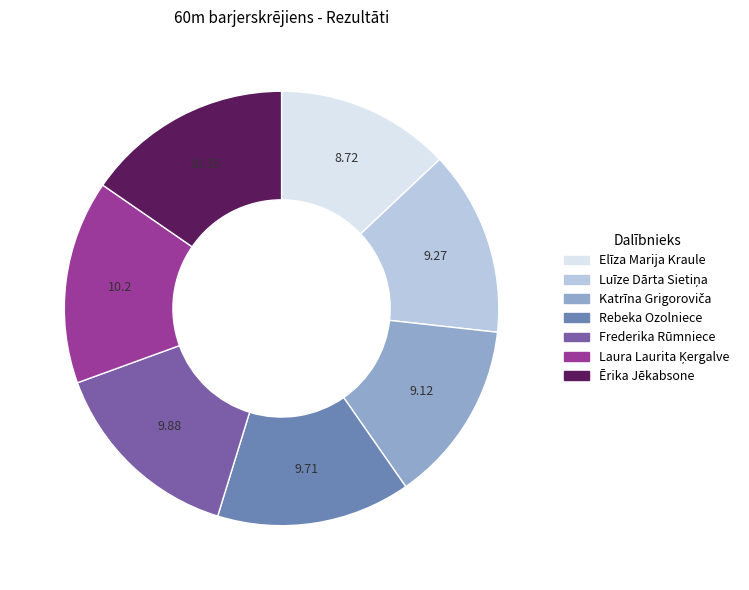

Approximately how many times larger is the value at Rebeka Ozolniece compared to Frederika Rūmniece?

1.0